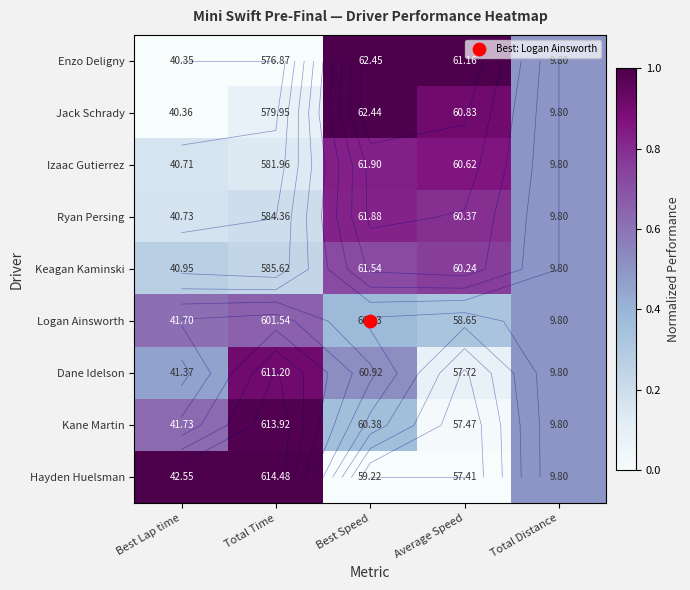

The Dane Idelson series shows 0.5 at Best Lap time. True or false?

True